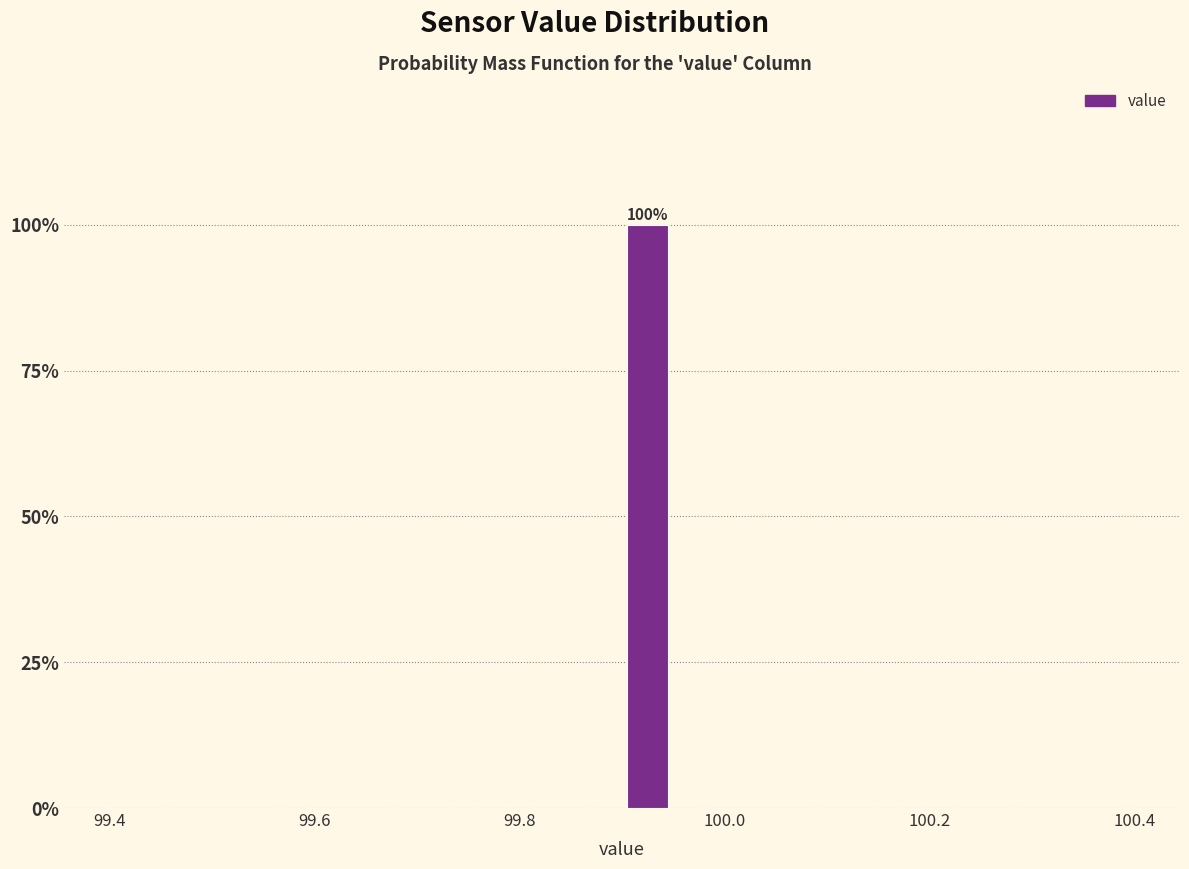

Around what value on the x-axis is the tallest bar? Give the approximate position of its centre, as read against the axis.

99.92